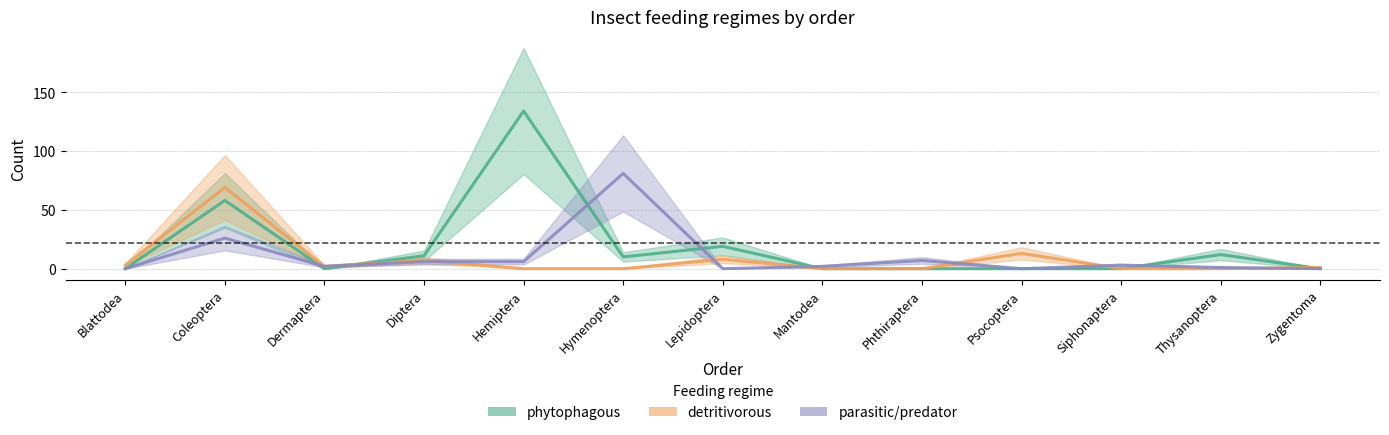

What is the difference between the second highest and minimum values in the phytophagous series?

58